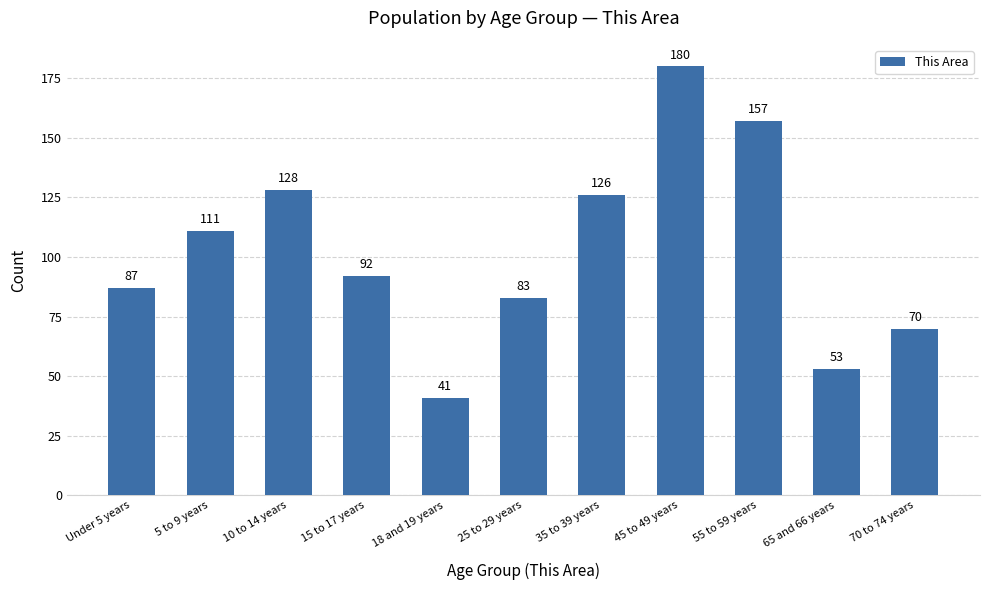

What is the value of the 11th bar from the left?

70